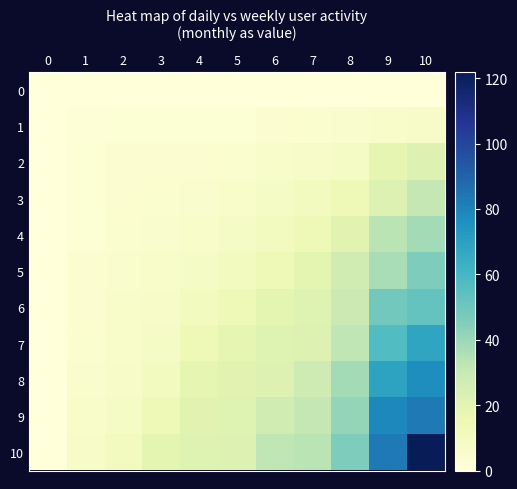

Which series changed the most between 1 and 5?

8